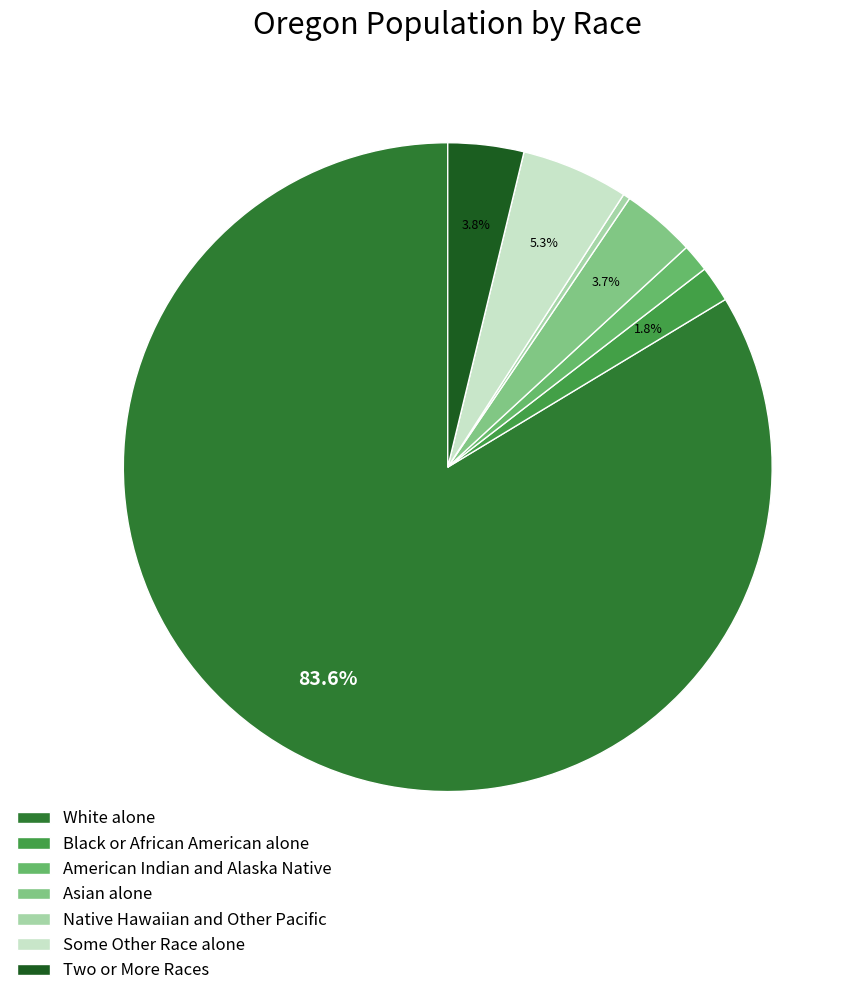

What is the change in value from Black or African American alone to Two or More Races?

+75553